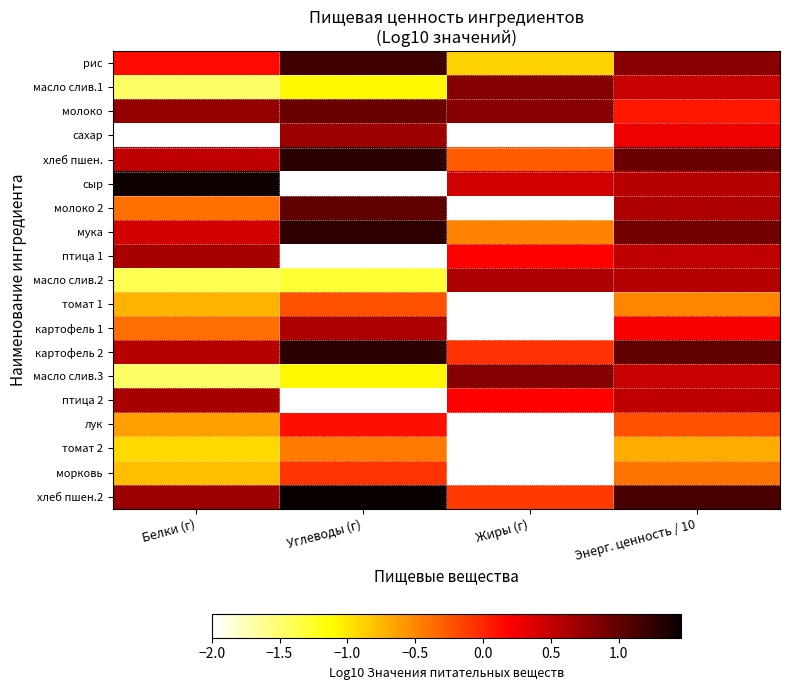

Between Энерг. ценность / 10 and Жиры (г), which is larger?

Энерг. ценность / 10